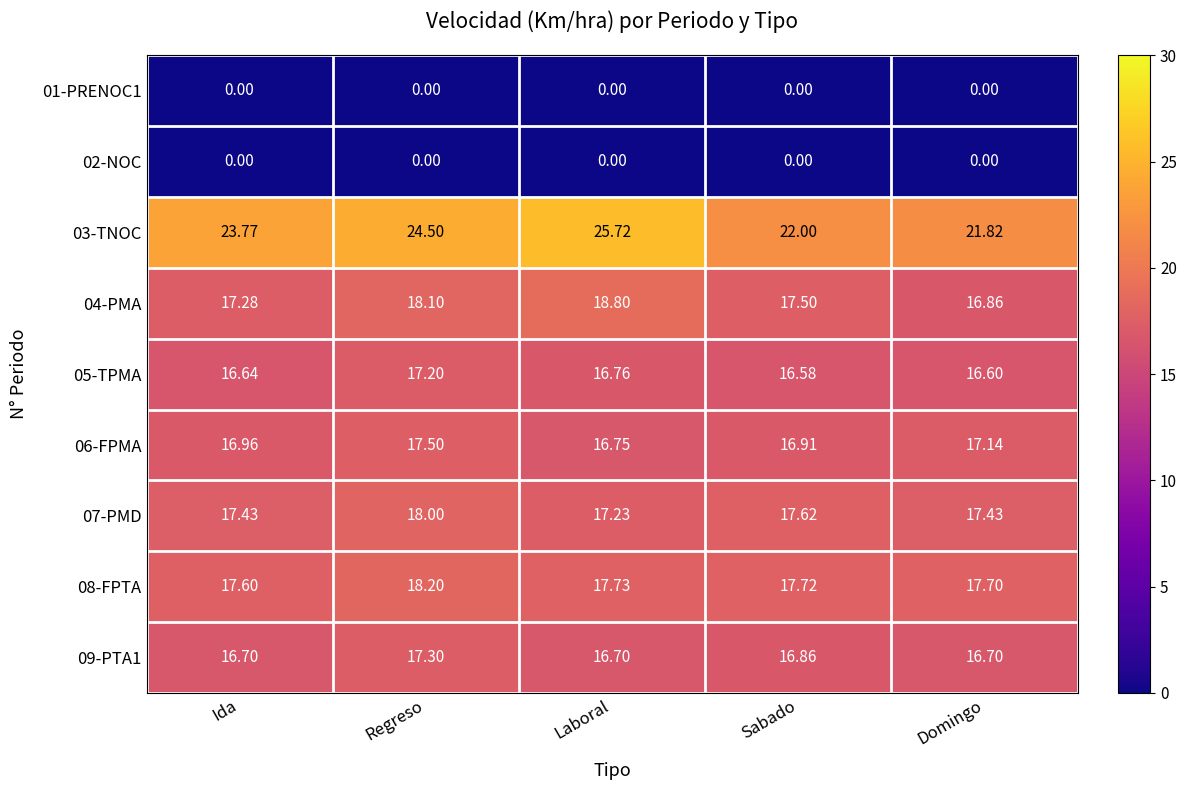

At which label is 09-PTA1 closest to 17?

Sabado